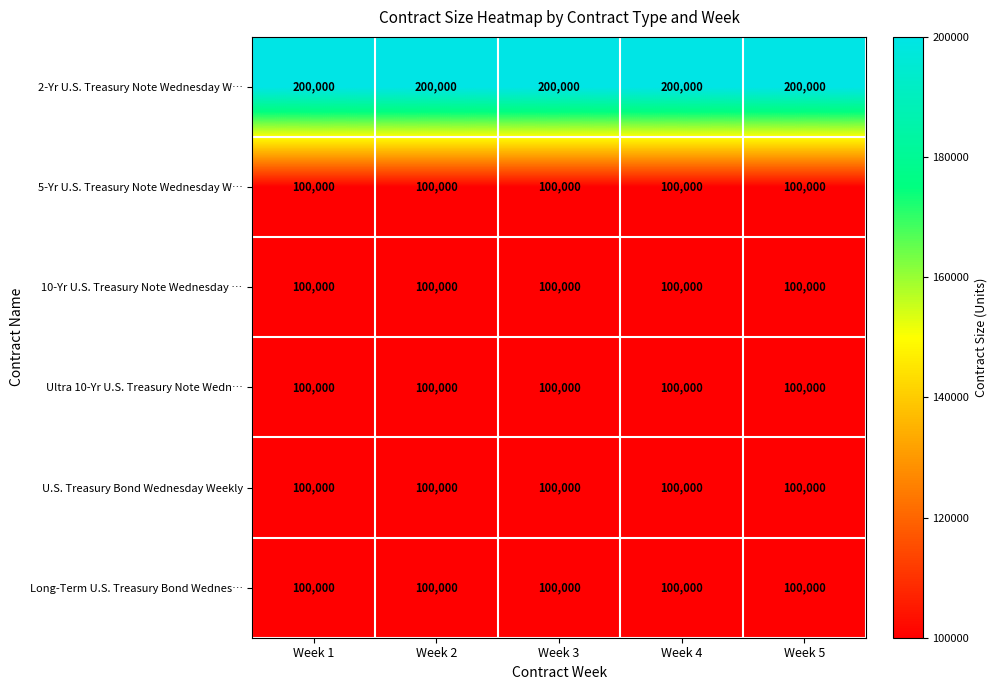

What is the difference between the highest and lowest values at Week 2?

100000